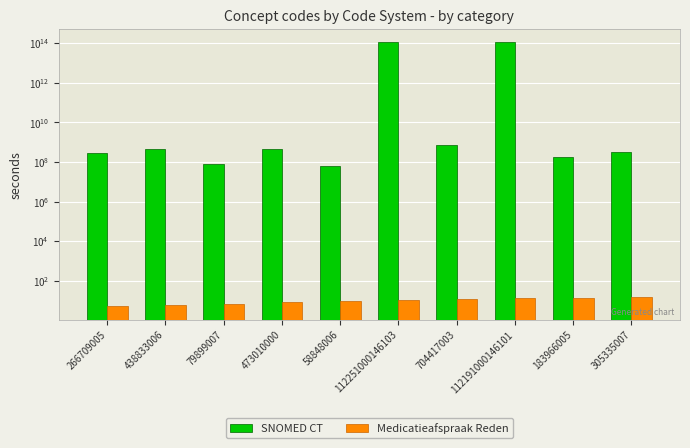

What is the minimum value shown in the chart?

5